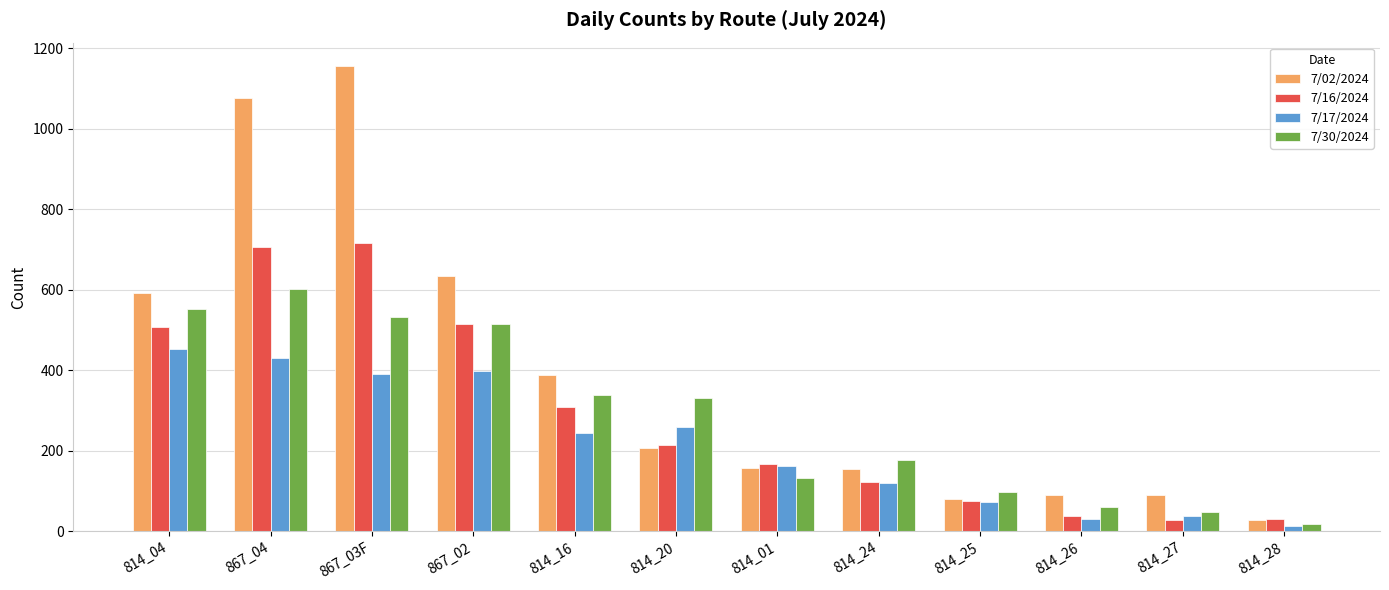

The value of 7/30/2024 at 867_03F is 531. True or false?

True